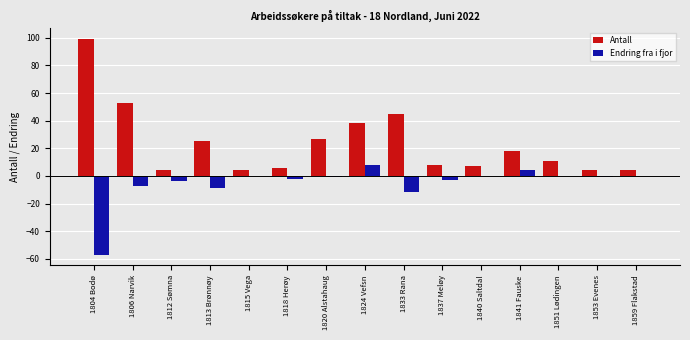

What value does the Endring fra i fjor series have at 1804 Bodø?

-57